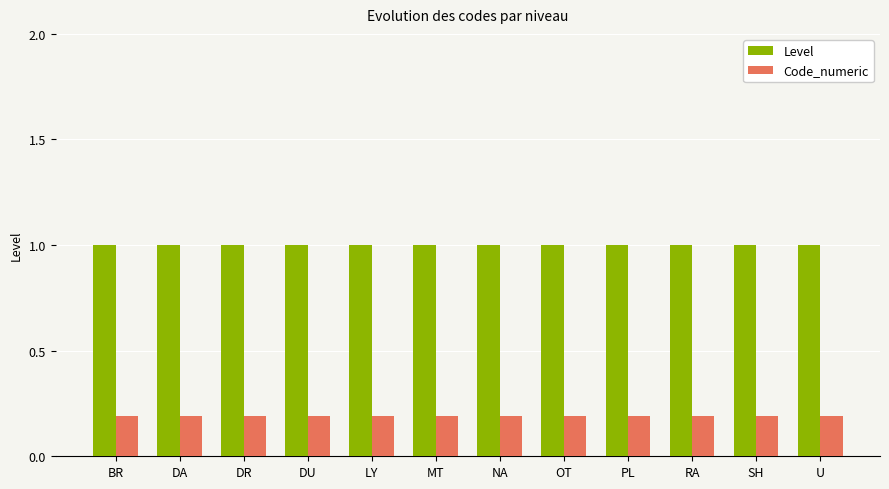

How many bars are there in each group?

2